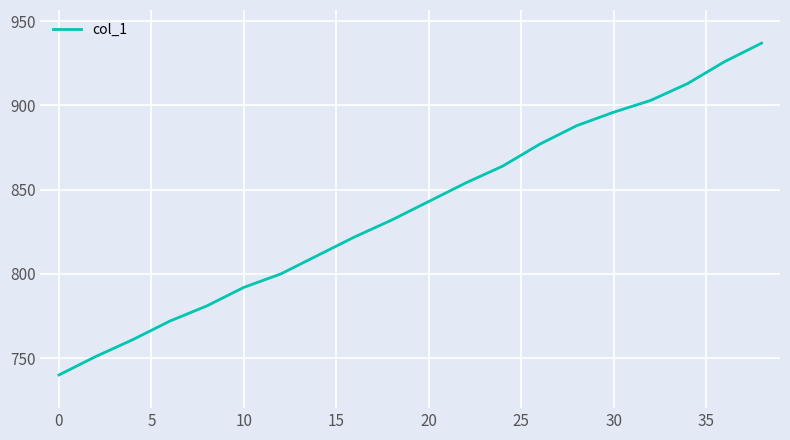

What is the sum of all values?

16763